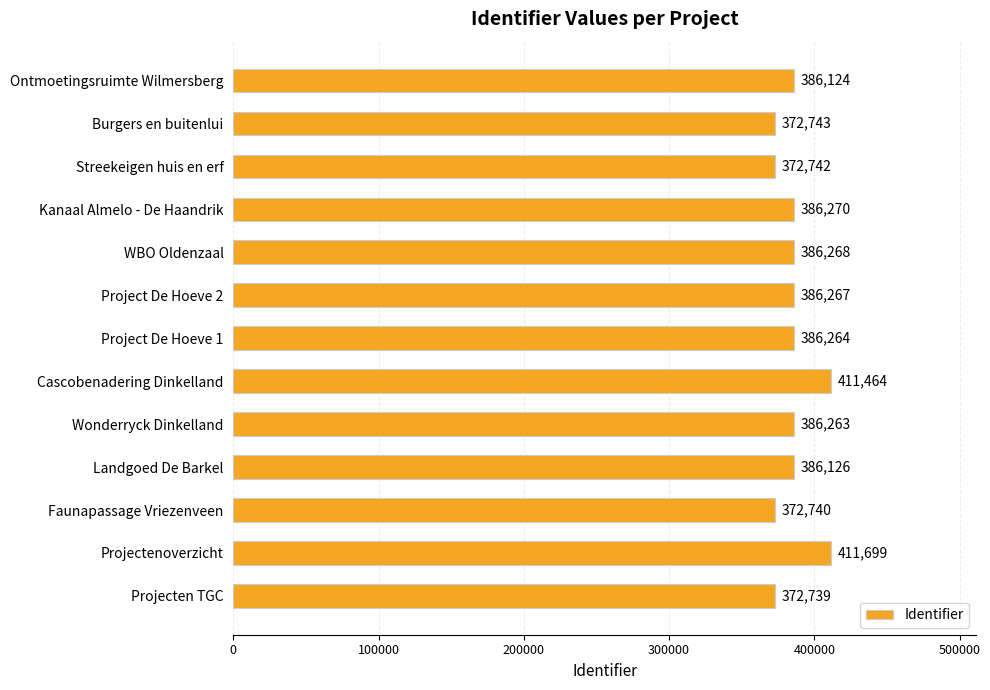

Approximately how many times larger is the value at Ontmoetingsruimte Wilmersberg compared to WBO Oldenzaal?

1.0